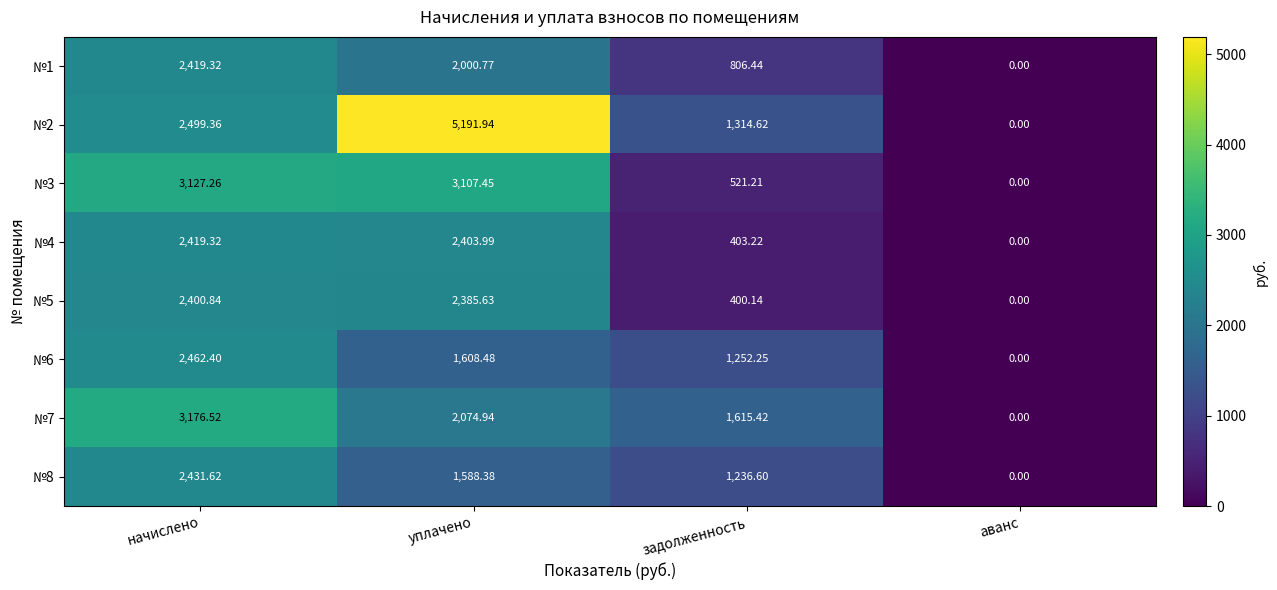

Rank the categories by №7 value from lowest to highest.

аванс, задолженность, уплачено, начислено